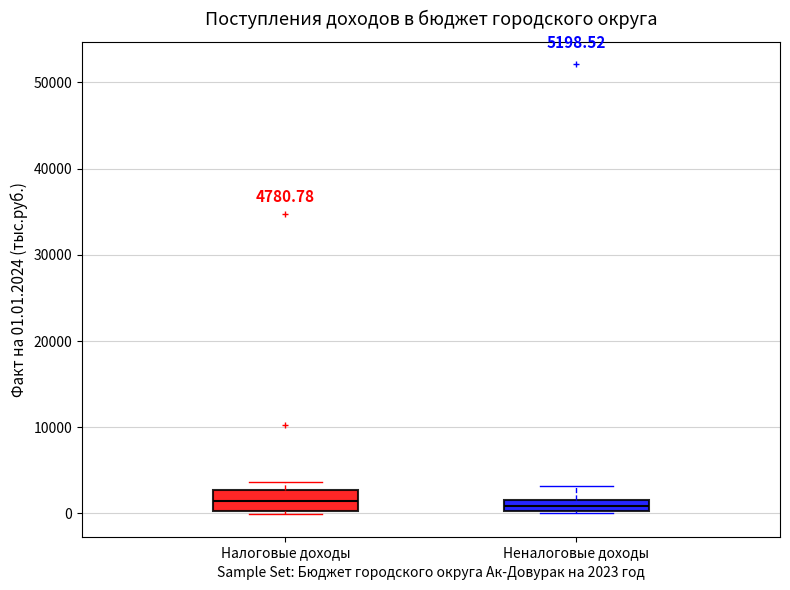

Comparing the boxes themselves (not the whiskers), which one is the tallest?

Налоговые доходы